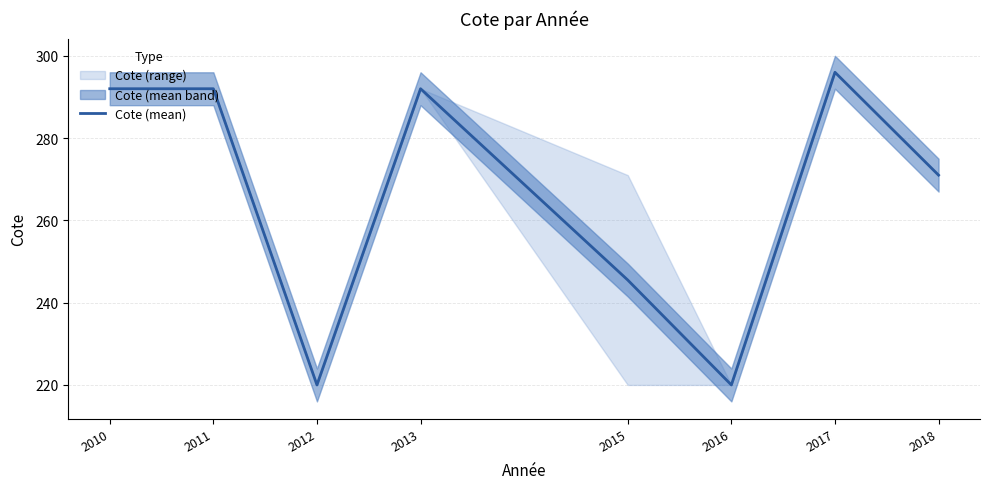

How many interior local peaks (higher than both neighbors) does the data have?

2